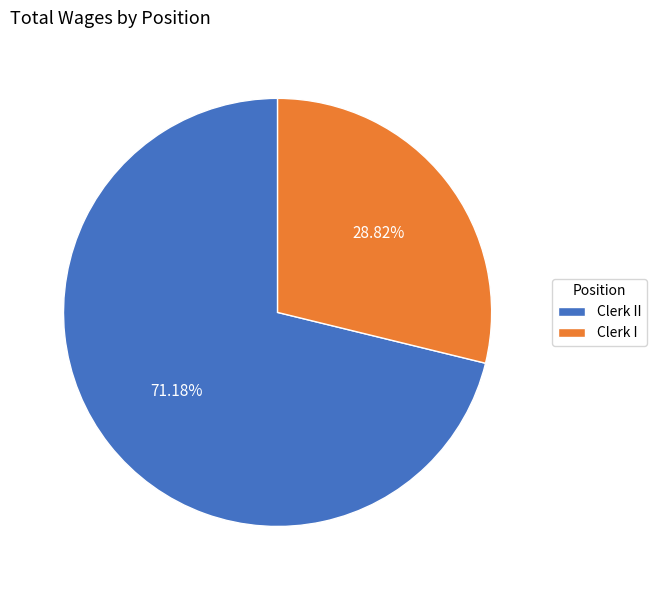

What is the ratio of the value at Clerk II to the value at Clerk I?

2.5